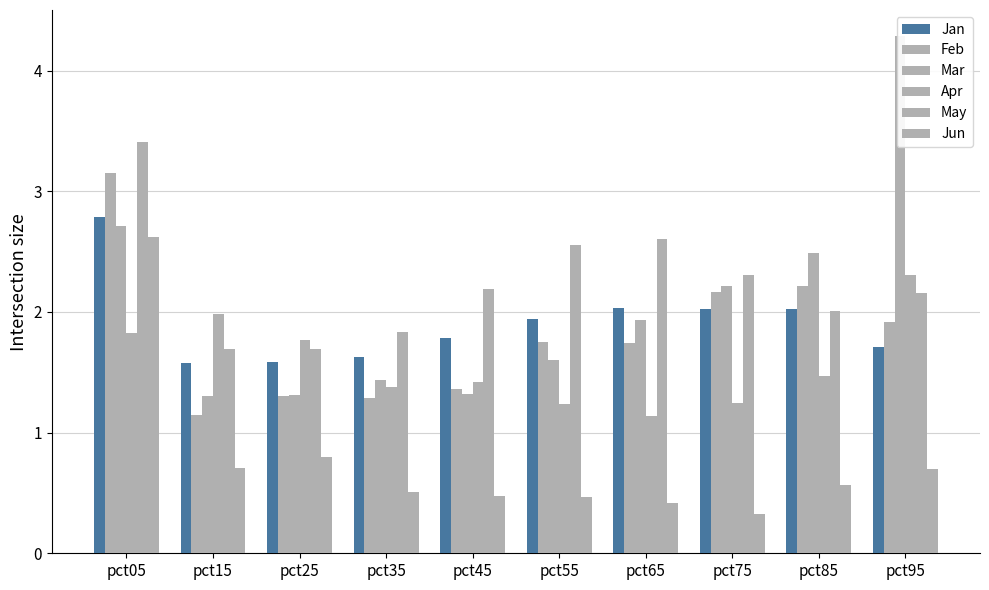

What is the value of the Apr bar at the 5th from the left?

1.4